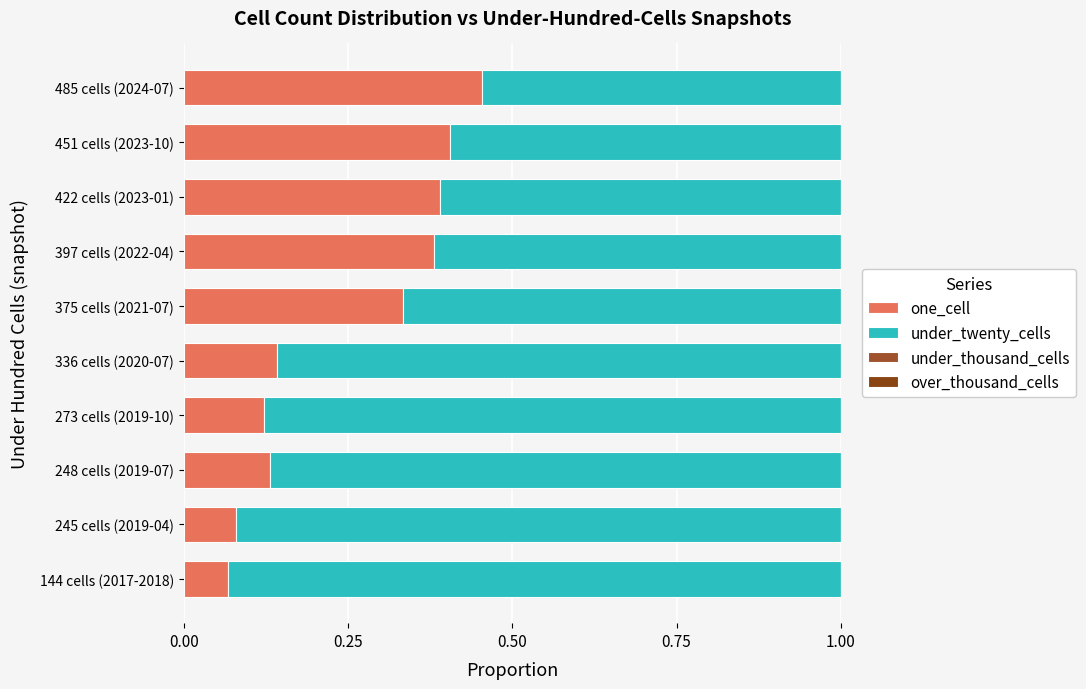

At how many categories does at least one series exceed 0?

10